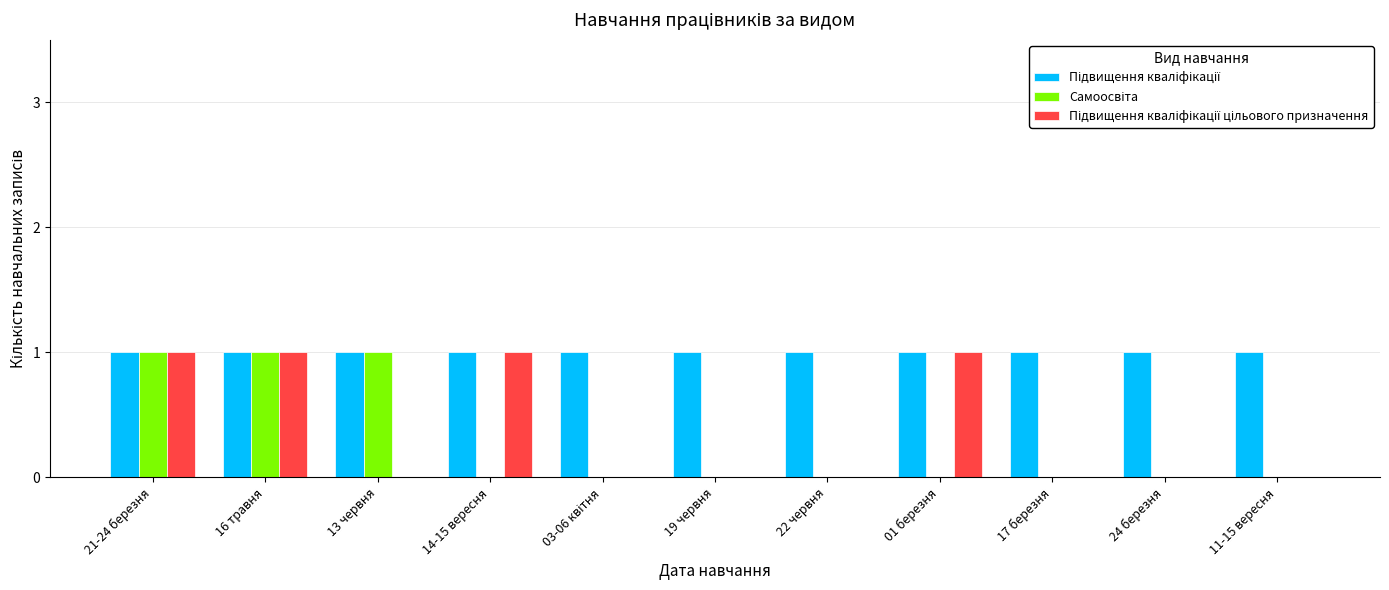

How many groups of bars are there?

11